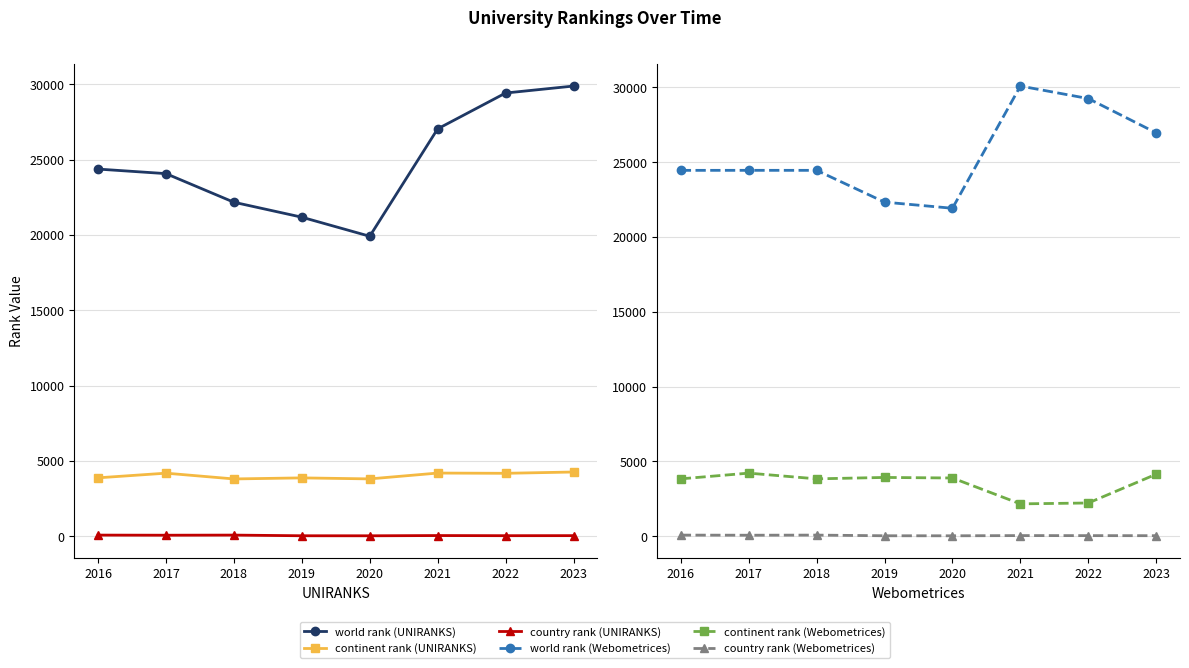

True or false: continent rank (Webometrices) and world rank (UNIRANKS) intersect in this chart.

False